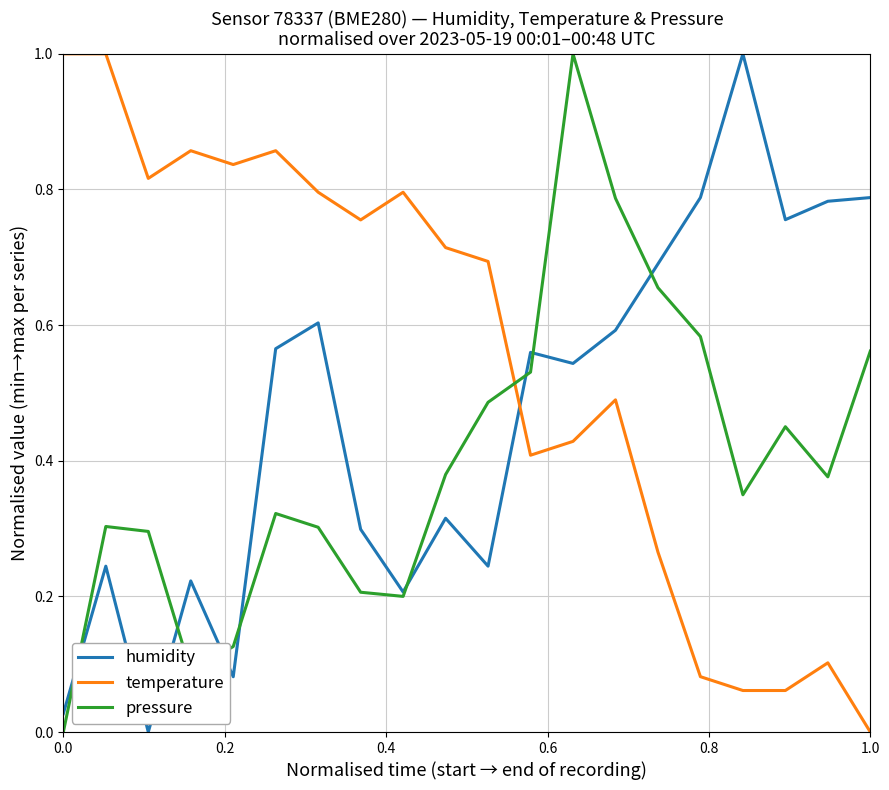

What is the maximum value for pressure?

1.0